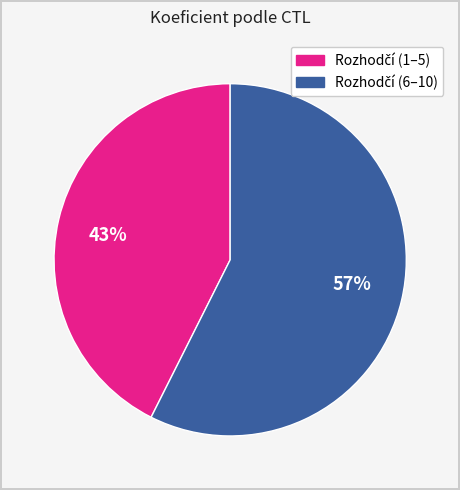

Rank the categories by value from highest to lowest.

57%, 43%